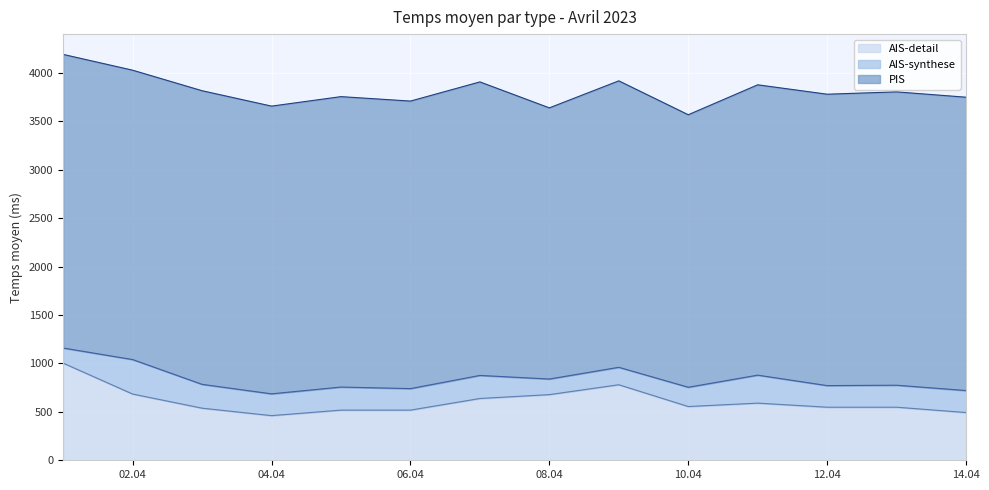

Rank the categories by AIS-synthese value from lowest to highest.

2023-04-01, 2023-04-08, 2023-04-09, 2023-04-10, 2023-04-06, 2023-04-12, 2023-04-04, 2023-04-13, 2023-04-14, 2023-04-05, 2023-04-07, 2023-04-03, 2023-04-11, 2023-04-02